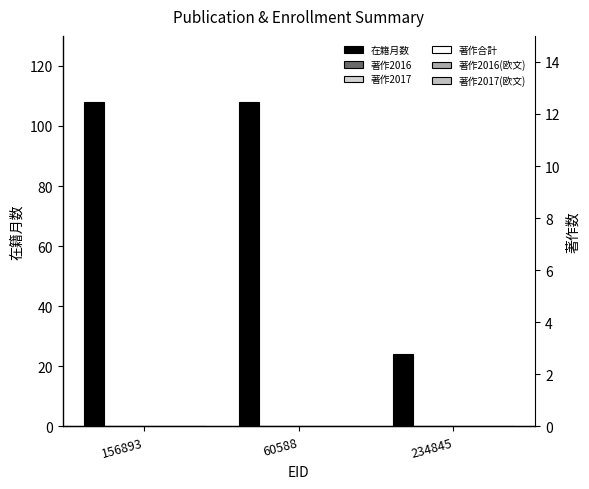

What position from the left is 156893?

1